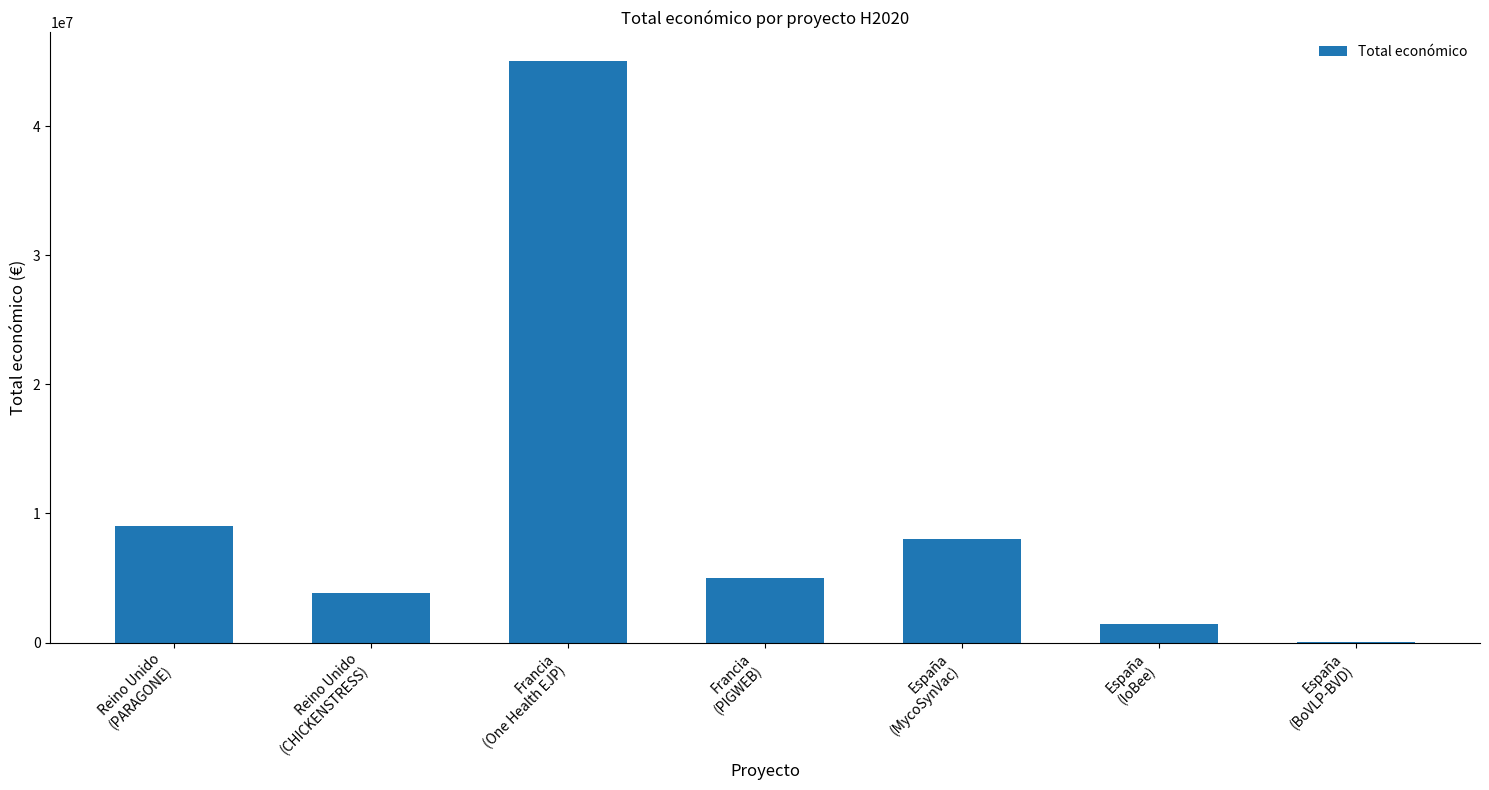

What is the greatest value displayed?

44998999